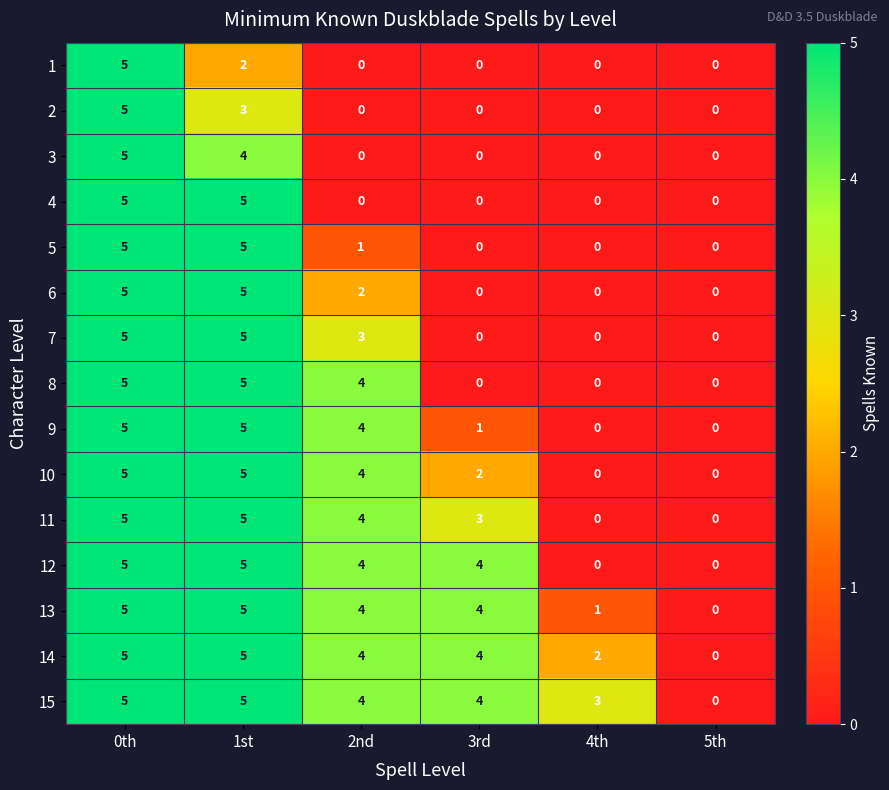

What is the sum of the 12 values at 0th and 5th?

5